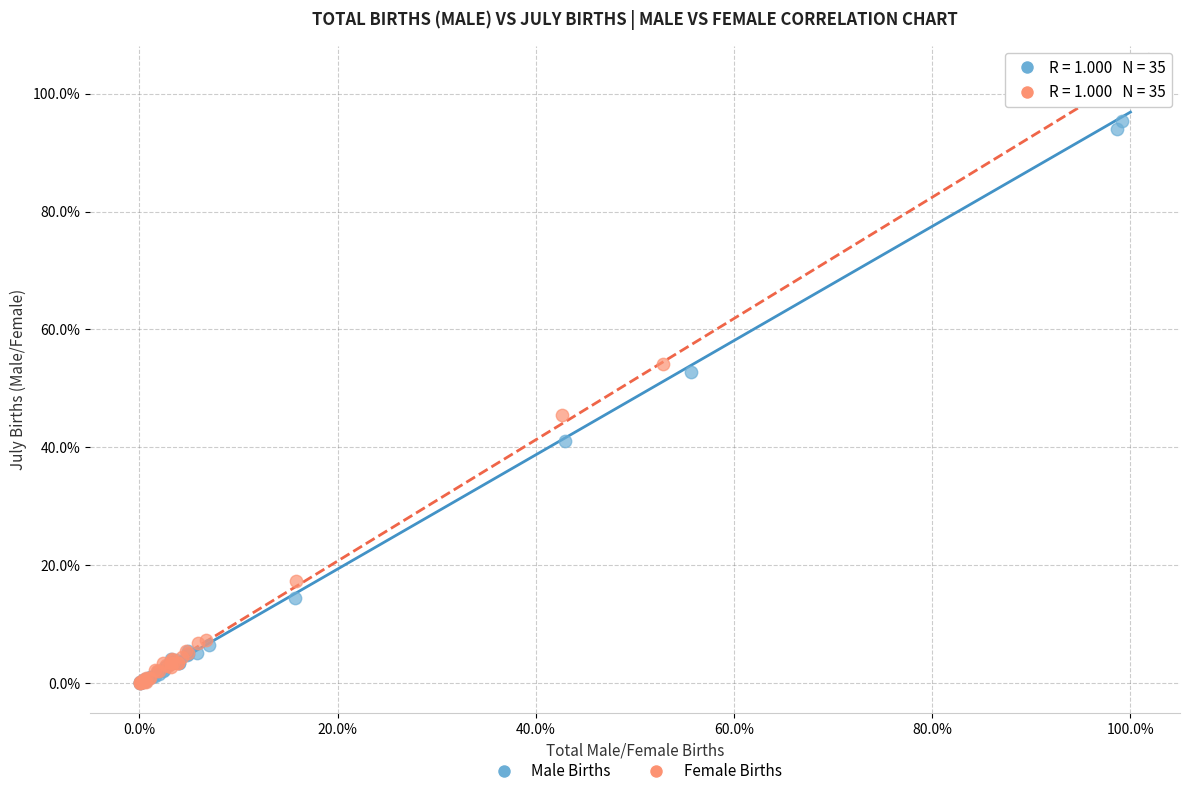

What are all the series names shown in the legend?

Male Births, Female Births